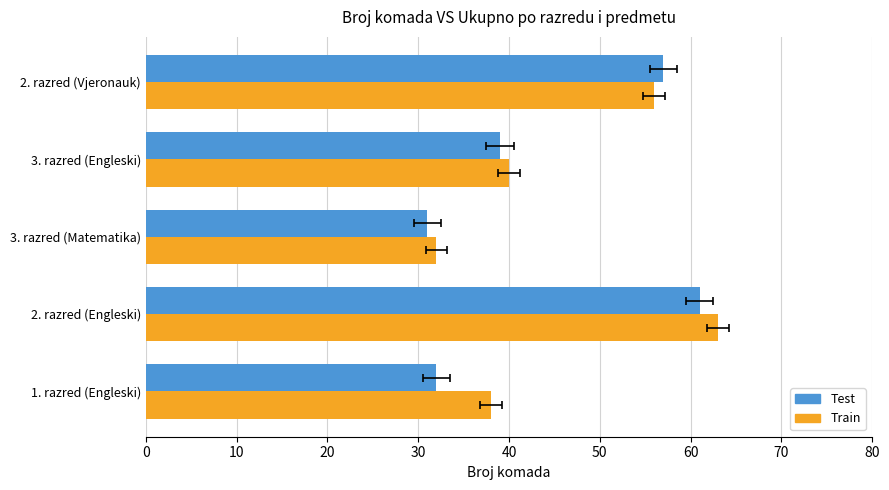

Which series changed the most between 2. razred (Engleski) and 3. razred (Engleski)?

Train